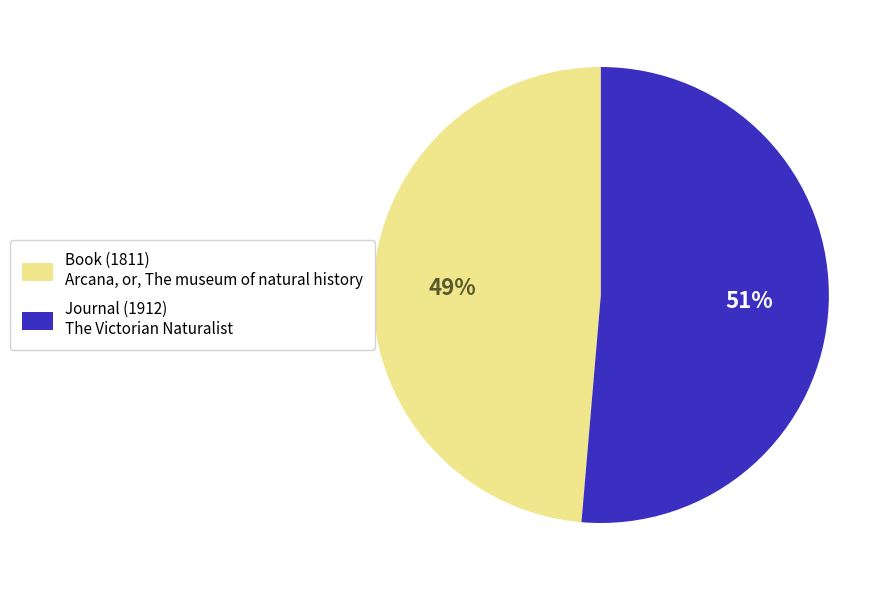

To the nearest percent, what is the combined percentage of Journal (1912) The Victorian Naturalist and Book (1811) Arcana, or, The museum of natural history?

100%